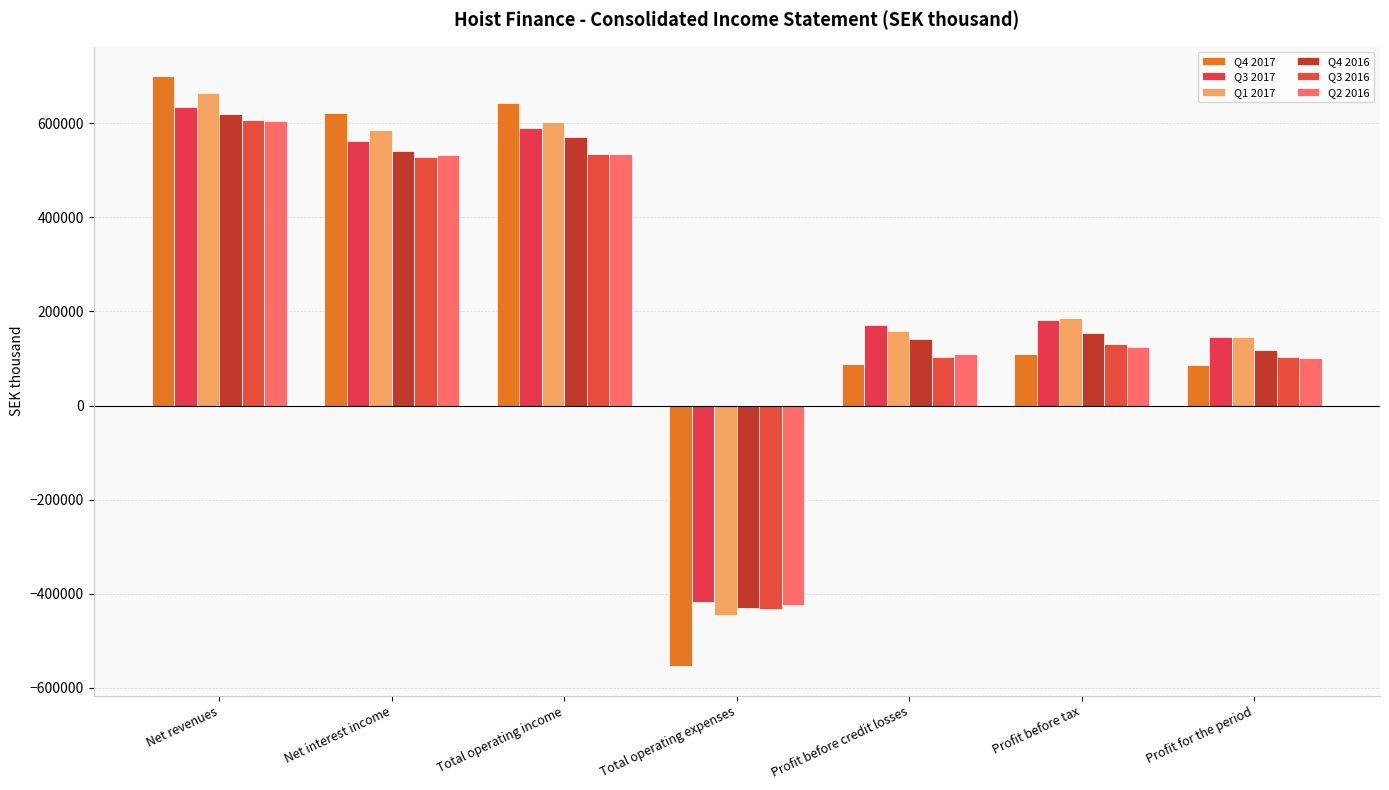

Rank the categories by Q1 2017 value from highest to lowest.

Net revenues, Total operating income, Net interest income, Profit before tax, Profit before credit losses, Profit for the period, Total operating expenses